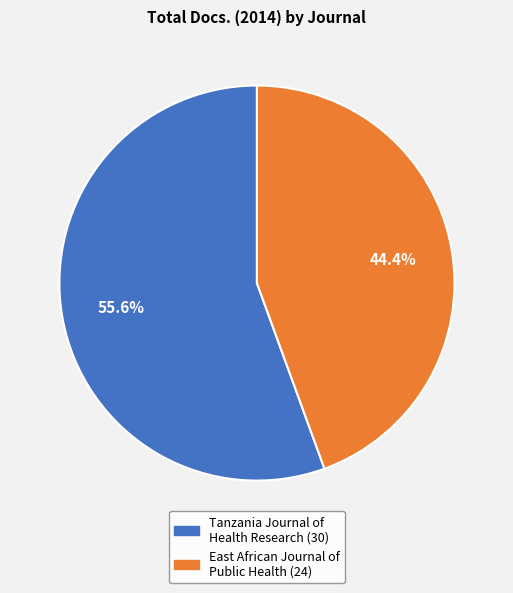

Count the number of slices in the pie.

2